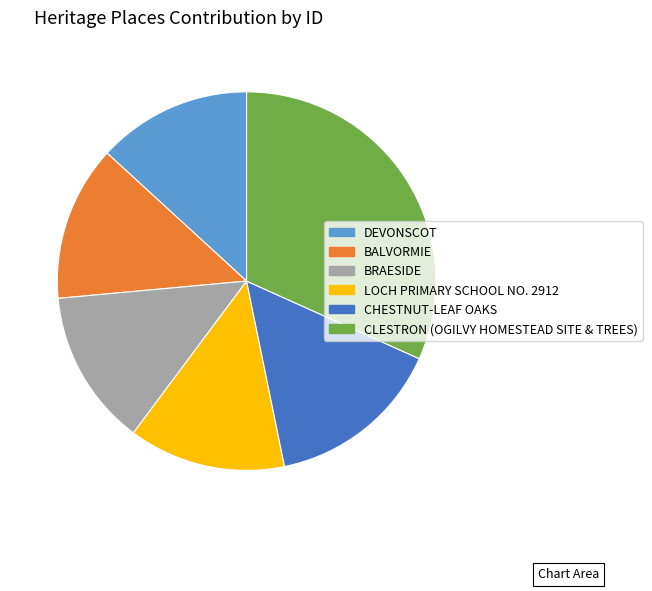

Count the number of slices in the pie.

6